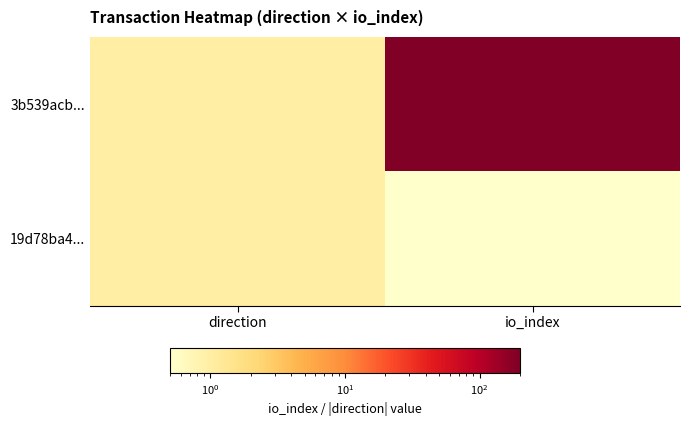

What is the spread (max minus min) of values at io_index?

193.5